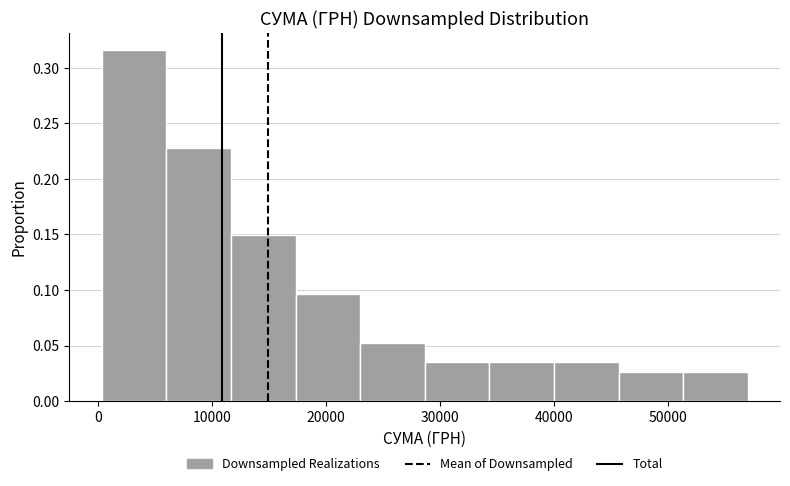

Reading left to right, list every bar in this chart as the range it spans on the x-axis followed by its height. Neither the bar edges nor the heights are printed on the chart, so give them approximately, as read against the axes.

0 to 6000: 0.315
6000 to 12000: 0.230
12000 to 17000: 0.150
17000 to 23000: 0.095
23000 to 29000: 0.055
29000 to 34000: 0.035
34000 to 40000: 0.035
40000 to 46000: 0.035
46000 to 51000: 0.025
51000 to 57000: 0.025